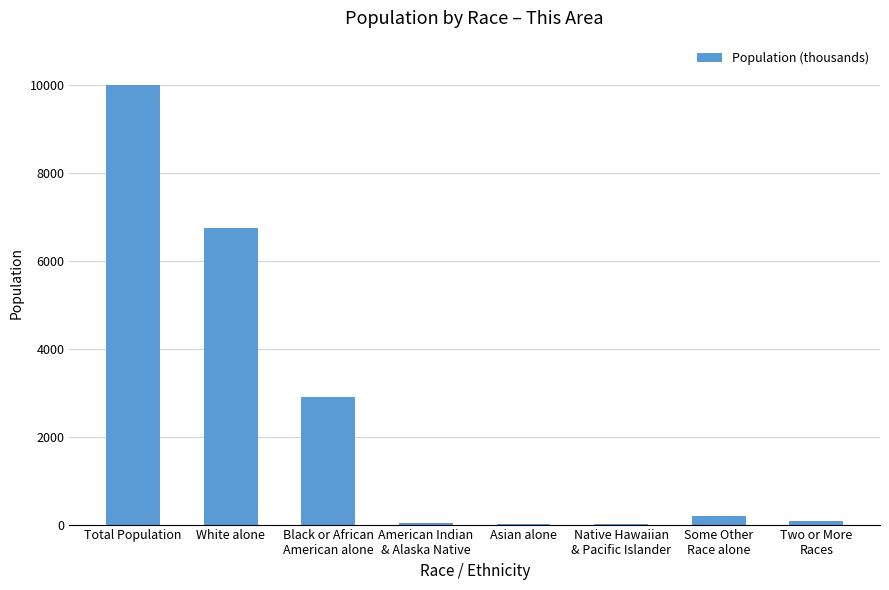

What is the maximum value shown in the chart?

9982